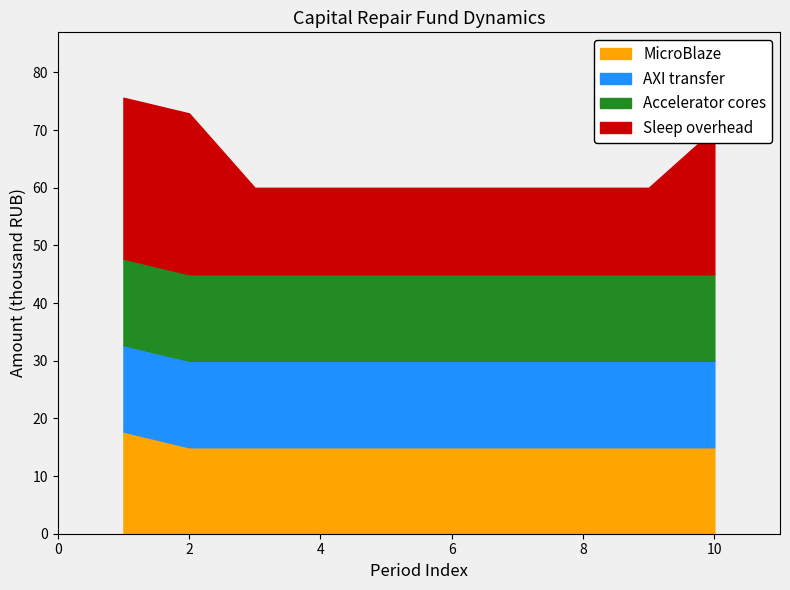

Reading right to left, what are all the values shown in this chart?

MicroBlaze: 10=0.0	9=0.0	8=0.0	7=0.0	6=0.0	5=0.0	4=0.0	3=0.0	2=0.0	1=2.7
AXI transfer: 10=0.0	9=0.0	8=0.0	7=0.0	6=0.0	5=0.0	4=0.0	3=0.0	2=0.0	1=0.0
Accelerator cores: 10=0.0	9=0.0	8=0.0	7=0.0	6=0.0	5=0.0	4=0.0	3=0.0	2=0.0	1=0.0
Sleep overhead: 10=-10.2	9=0.0	8=0.0	7=0.0	6=0.0	5=0.0	4=0.0	3=0.0	2=-12.9	1=-12.9